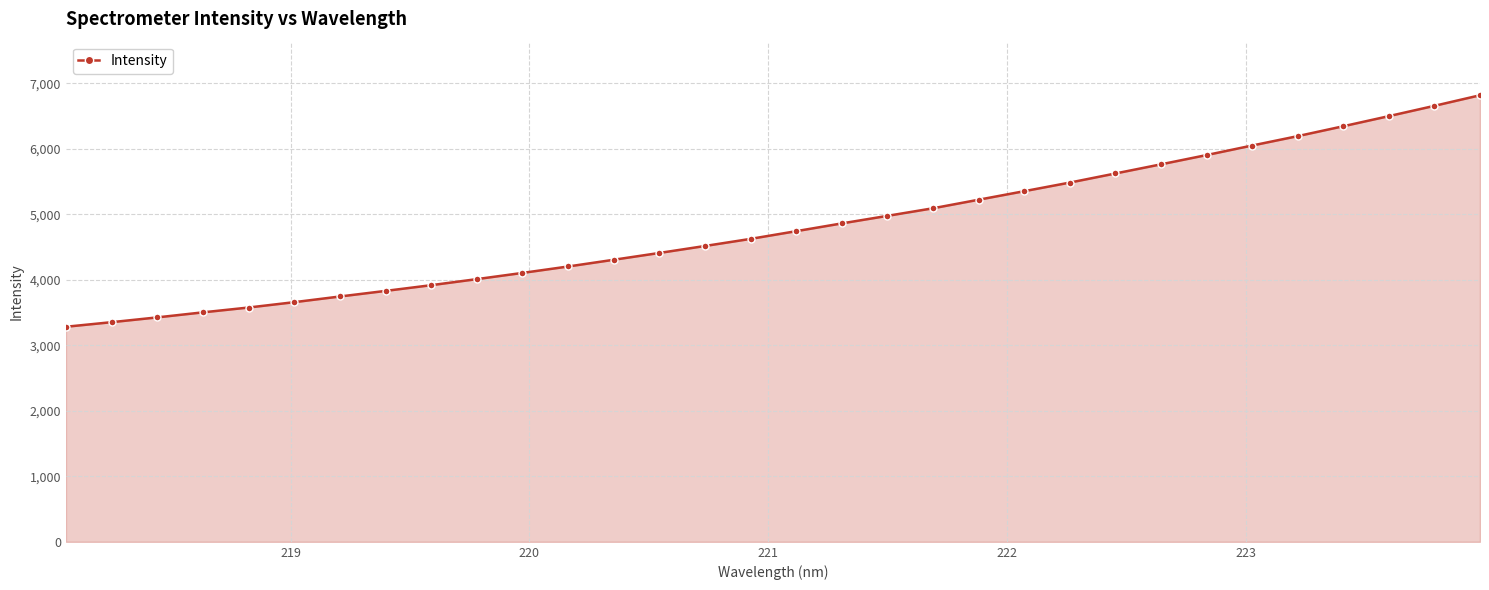

What is the sum of all values?

154020.3